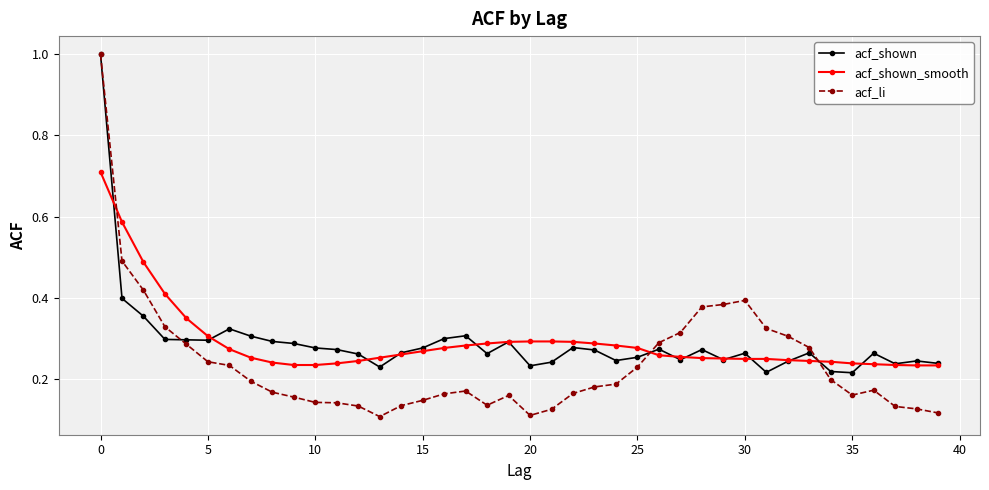

Which series has the widest spread of values?

acf_li